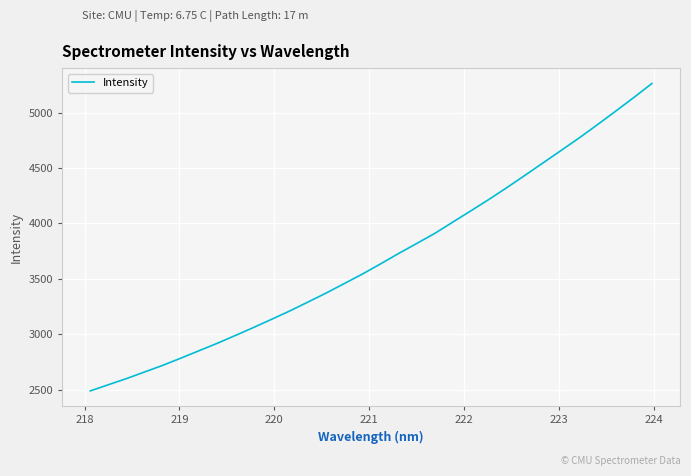

What is the difference between the maximum and minimum values?

2773.8